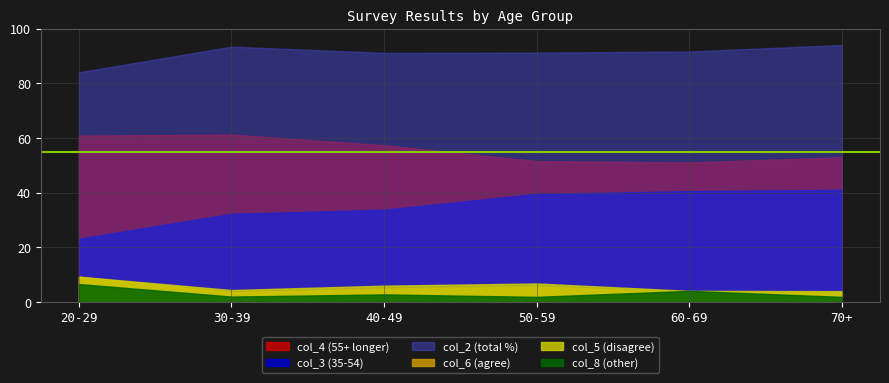

Reading left to right, list all the values displayed in this chart.

col_4 (55+ longer): 20-29=60.9	30-39=61.3	40-49=57.4	50-59=51.6	60-69=51.1	70+=53.0
col_3 (35-54): 20-29=23.2	30-39=32.3	40-49=33.8	50-59=39.6	60-69=40.6	70+=41.1
col_2 (total %): 20-29=84.1	30-39=93.5	40-49=91.2	50-59=91.3	60-69=91.7	70+=94.1
col_6 (agree): 20-29=9.3	30-39=3.6	40-49=4.9	50-59=5.7	60-69=3.6	70+=3.4
col_5 (disagree): 20-29=9.3	30-39=4.4	40-49=6.0	50-59=6.8	60-69=4.1	70+=4.0
col_8 (other): 20-29=6.6	30-39=2.0	40-49=2.8	50-59=1.9	60-69=4.1	70+=1.9